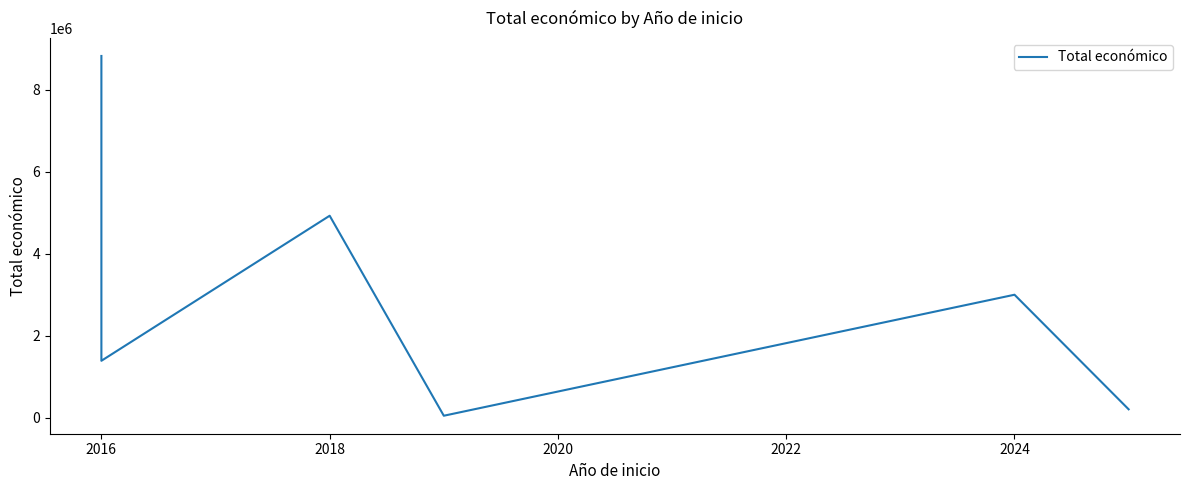

Reading left to right, list all the values displayed in this chart.

8818556	1389196	4924771	50000	50000	50000	2999195	206641